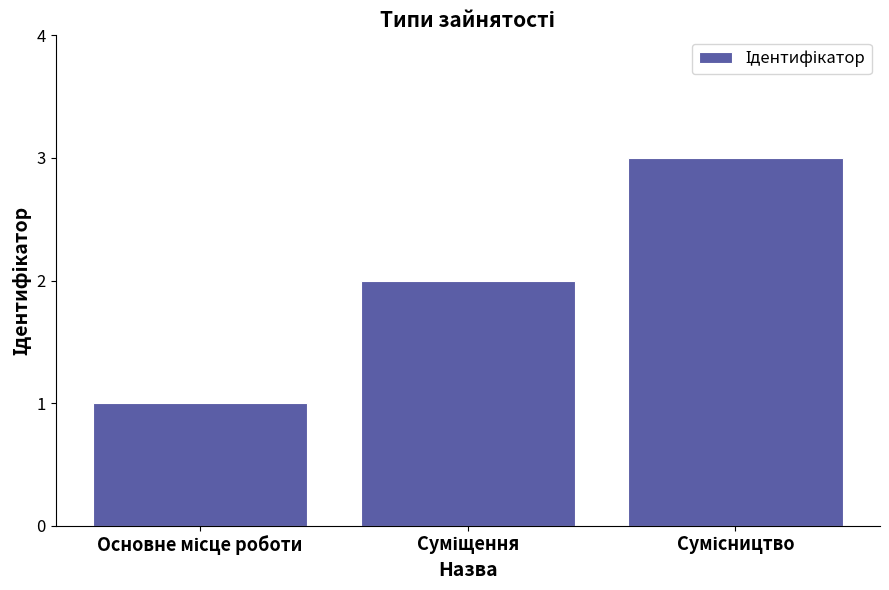

What is the maximum value shown in the chart?

3